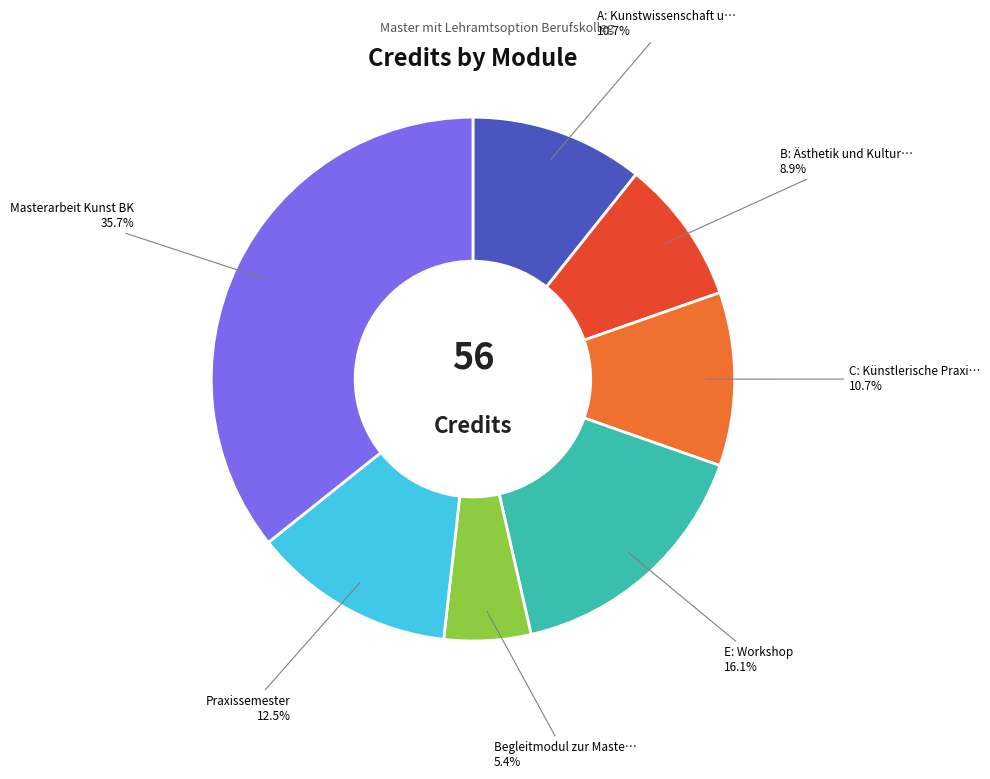

Is there a majority slice in this chart?

No